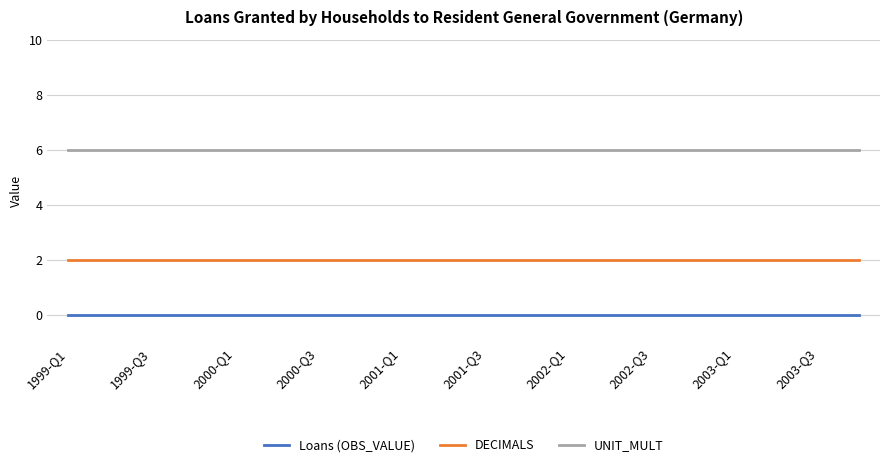

Rank the series by their average value, from highest to lowest.

UNIT_MULT, DECIMALS, Loans (OBS_VALUE)